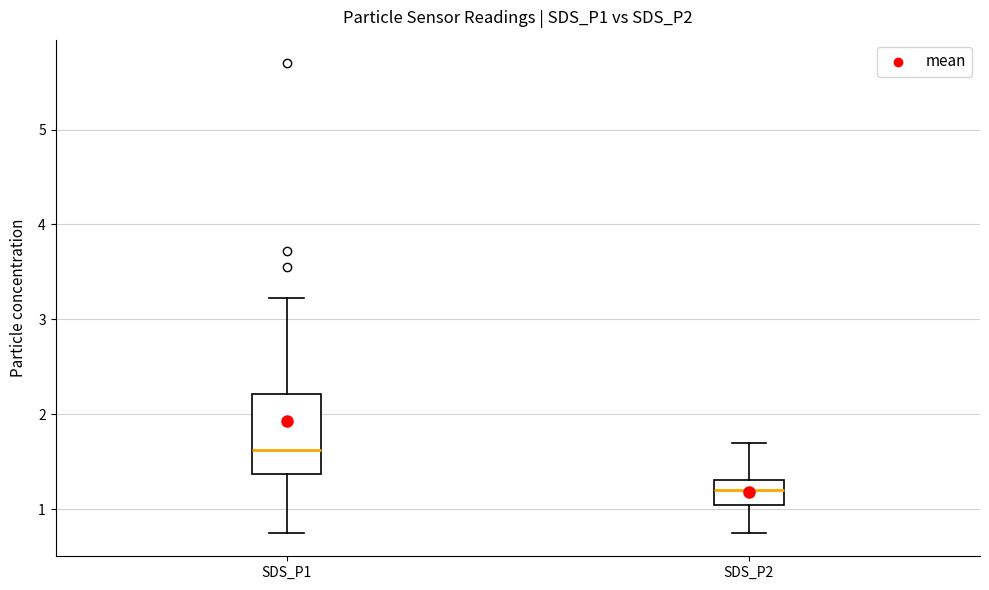

Which box has the highest median line?

SDS_P1